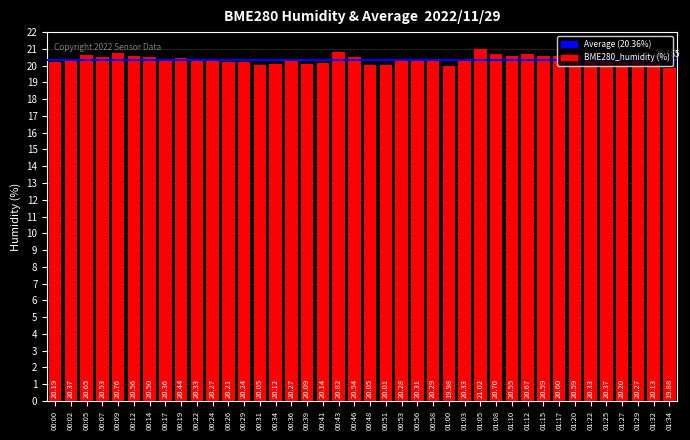

What is the label of the 11th bar from the right?

01:10